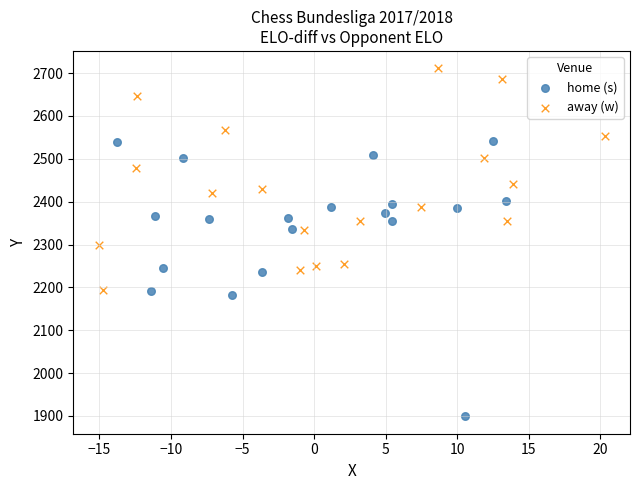

Which series contains the highest Y value?

away (w)